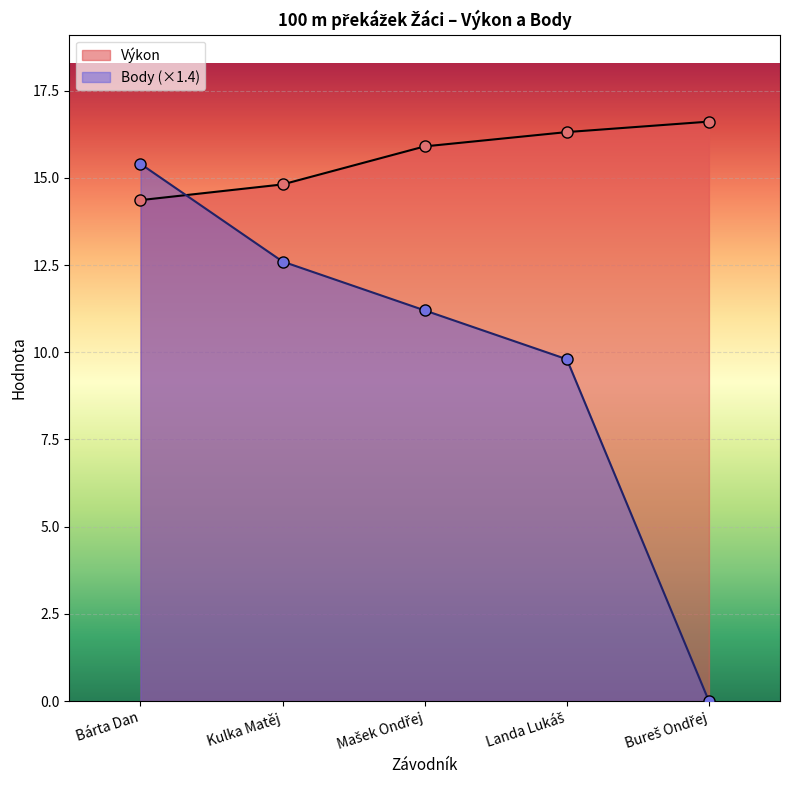

What is the value of the Body point at the 1st from the left?

15.4